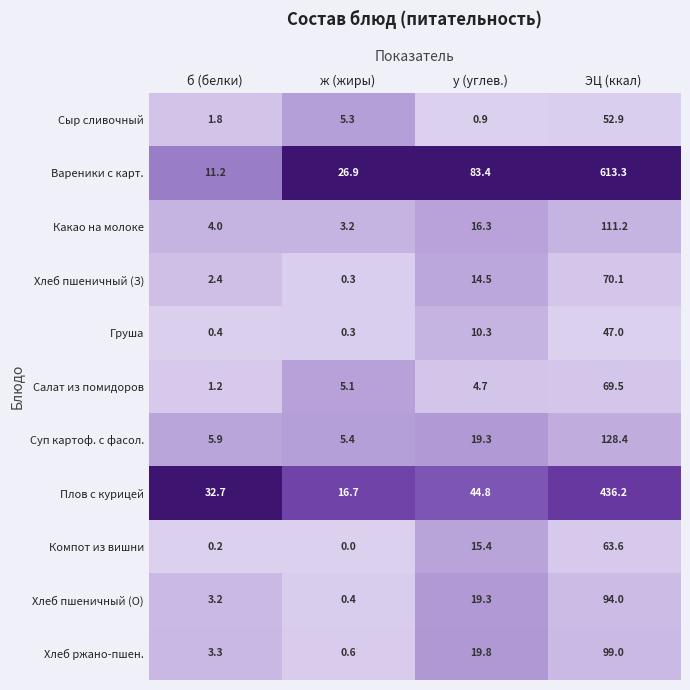

What is the total value across all series at б (белки)?

66.3